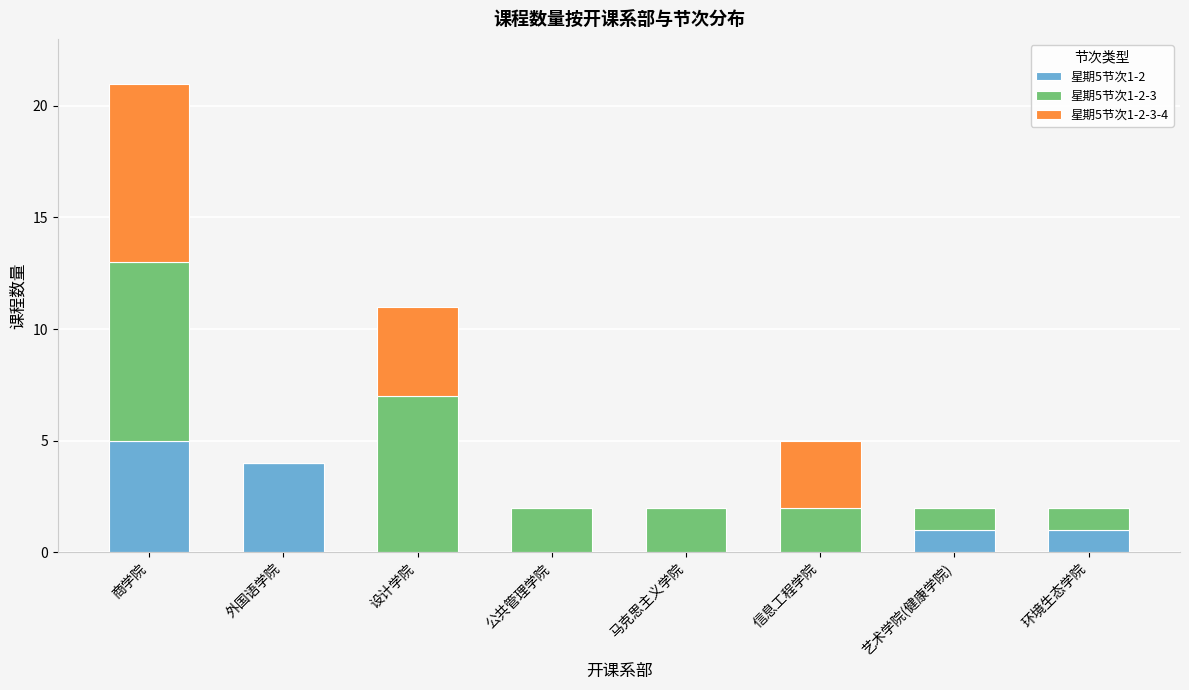

What are all the series names shown in the legend?

星期5节次1-2, 星期5节次1-2-3, 星期5节次1-2-3-4